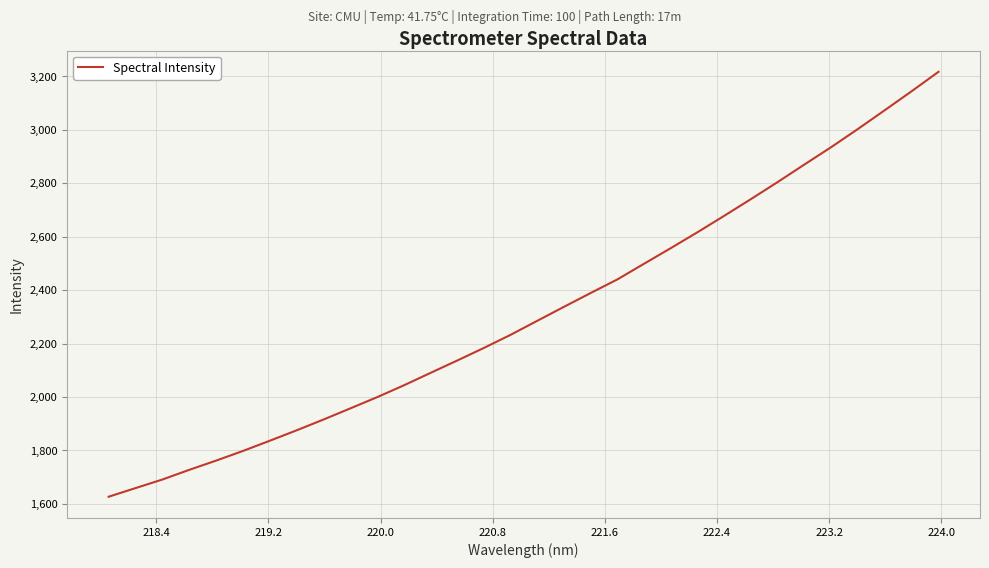

How many lines are shown in the chart?

1